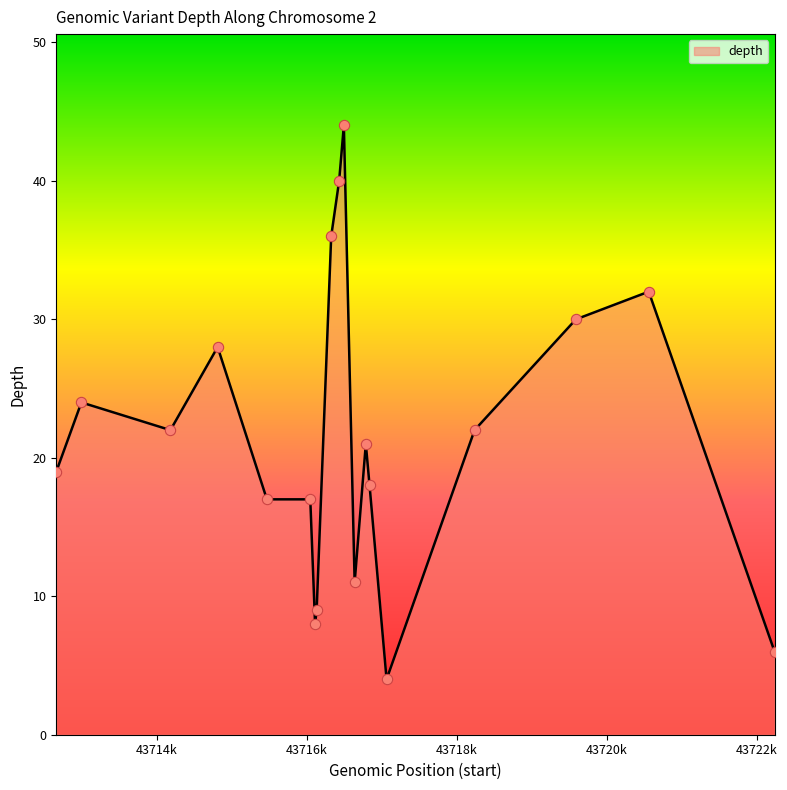

What is the minimum value shown in the chart?

4